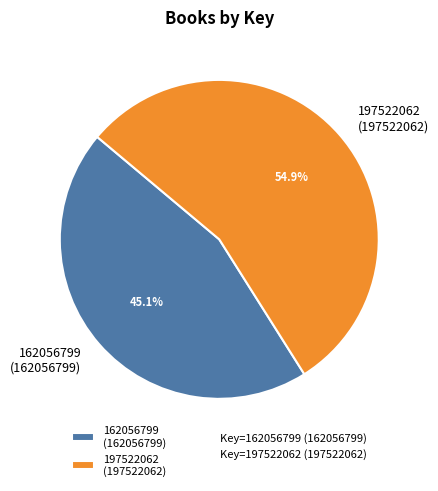

Is there any slice that represents more than half of the pie?

Yes